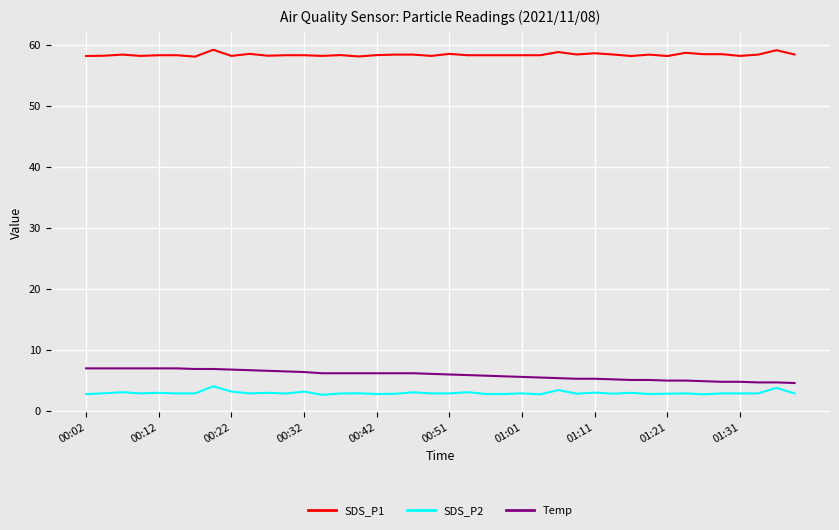

How many categories are shown in the chart?

40